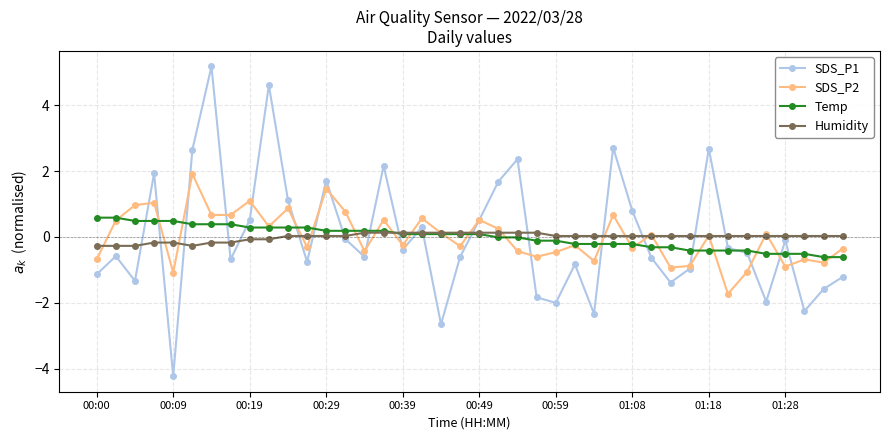

Which series has the widest spread of values?

SDS_P1